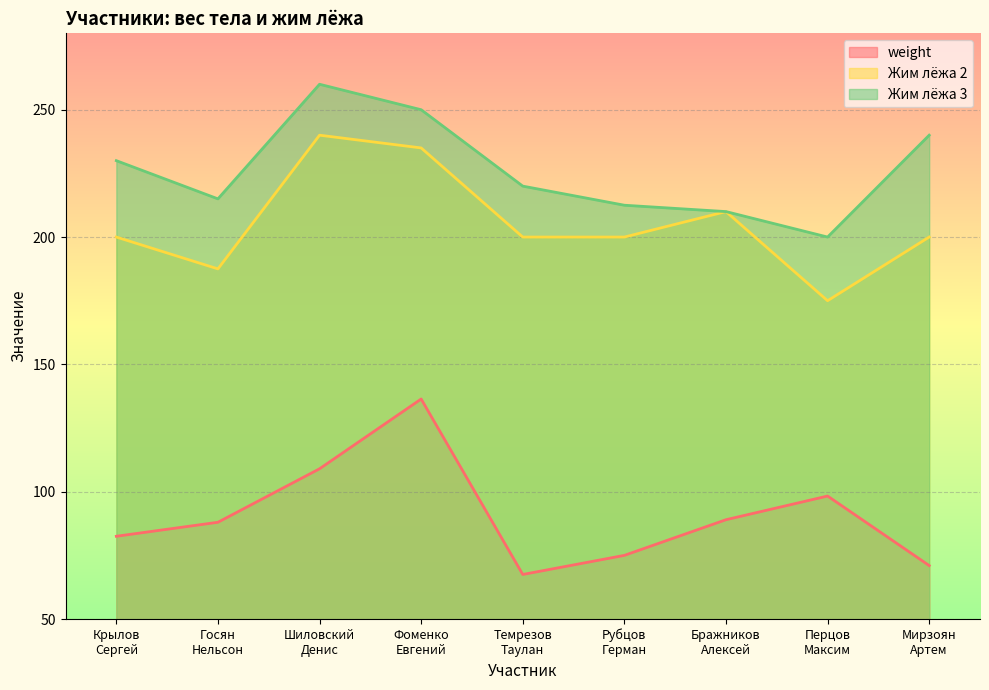

What is the label of the 5th point from the right?

Темрезов
Таулан